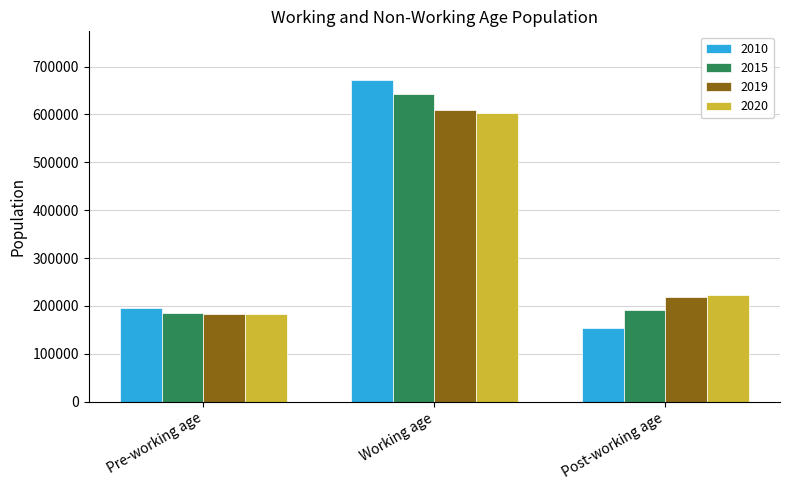

The 2020 series shows 130872 at Post-working age. True or false?

False